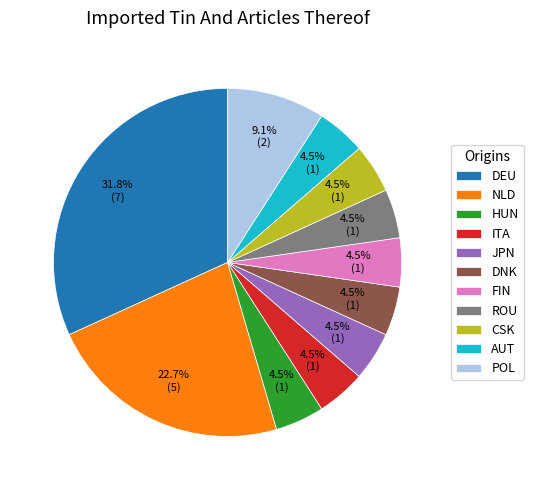

What is the largest slice in the pie chart?

DEU